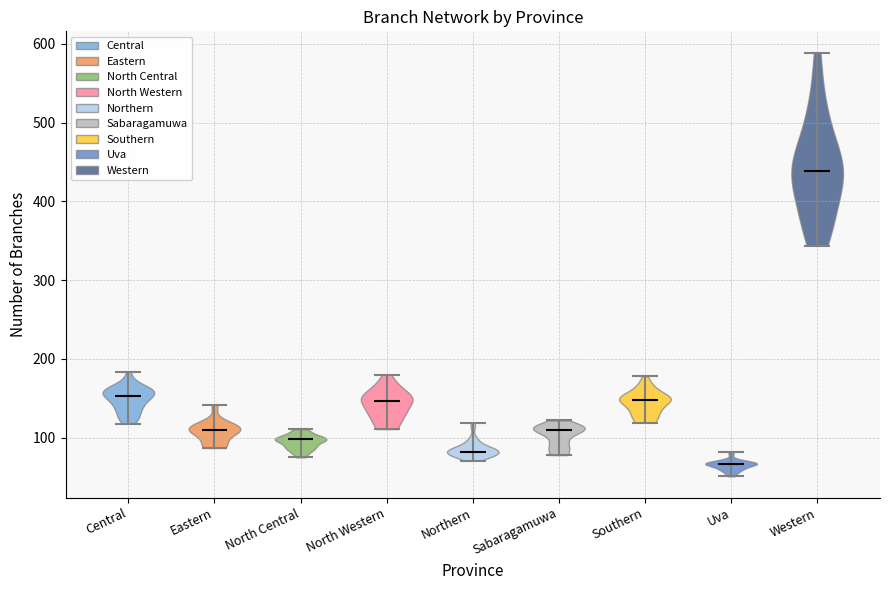

Reading left to right, read every violin against the y-axis: where its median line is, and the lowest and highest points it reaches. The values are not printed on the chart, so give them approximately, as read against the axis.

Central: median line 150, lowest point 120, highest point 180
Eastern: median line 110, lowest point 90, highest point 140
North Central: median line 100, lowest point 80, highest point 110
North Western: median line 150, lowest point 110, highest point 180
Northern: median line 80, lowest point 70, highest point 120
Sabaragamuwa: median line 110, lowest point 80, highest point 120
Southern: median line 150, lowest point 120, highest point 180
Uva: median line 70, lowest point 50, highest point 80
Western: median line 440, lowest point 340, highest point 590